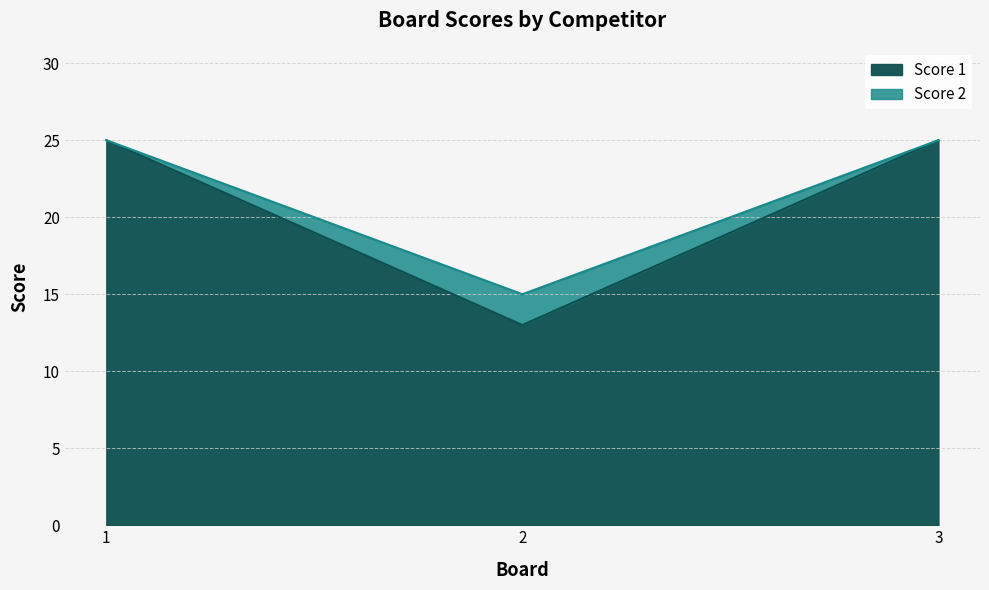

Reading left to right, extract all data points from this chart.

Score 1: 25	13	25
Score 2: 25	15	25